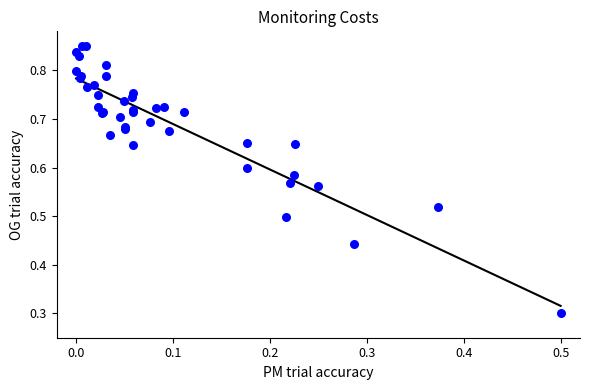

What Y value in the scatter plot is closest to 0?

0.3